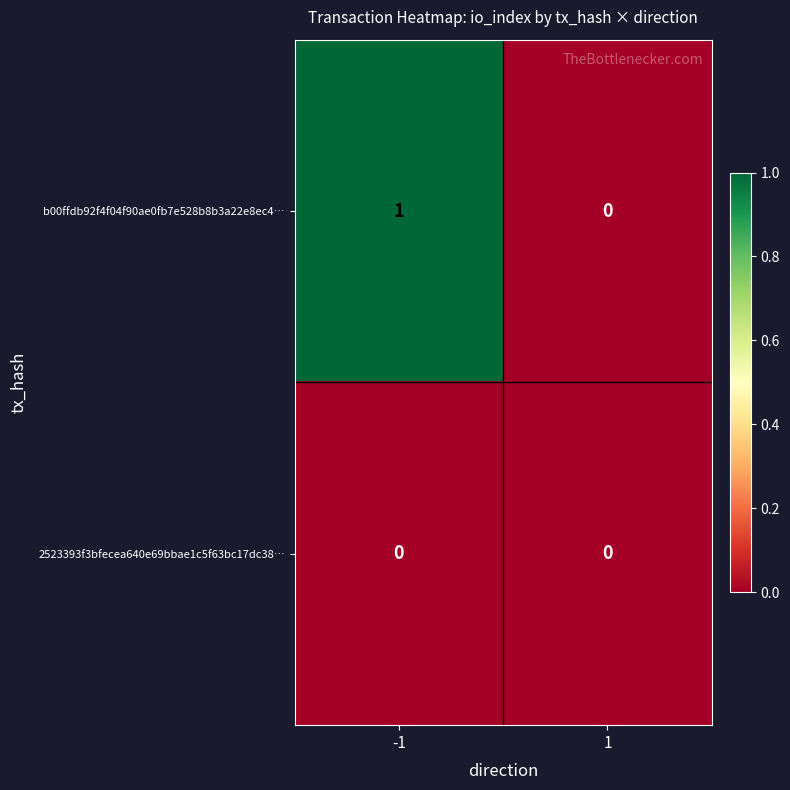

Between -1 and 1, which series saw the biggest shift?

b00ffdb92f4f04f90ae0fb7e528b8b3a22e8ec4…